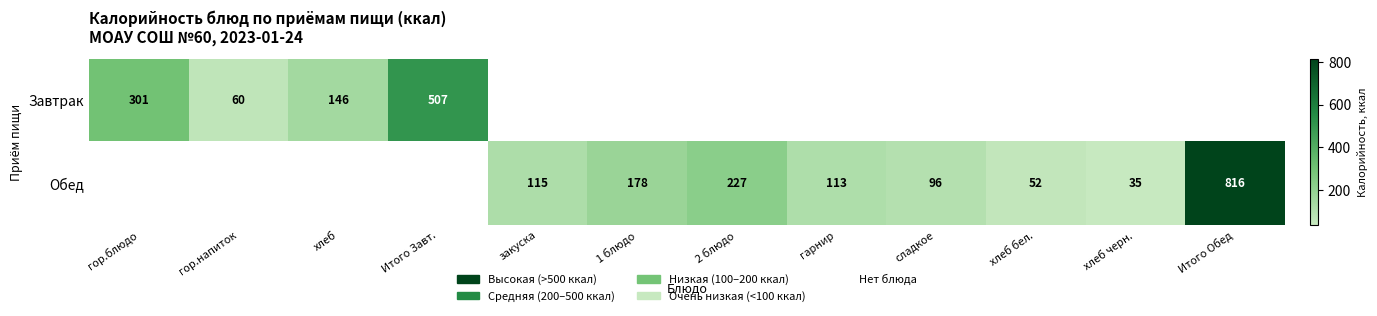

The value of Завтрак at гор.блюдо is 301. True or false?

True